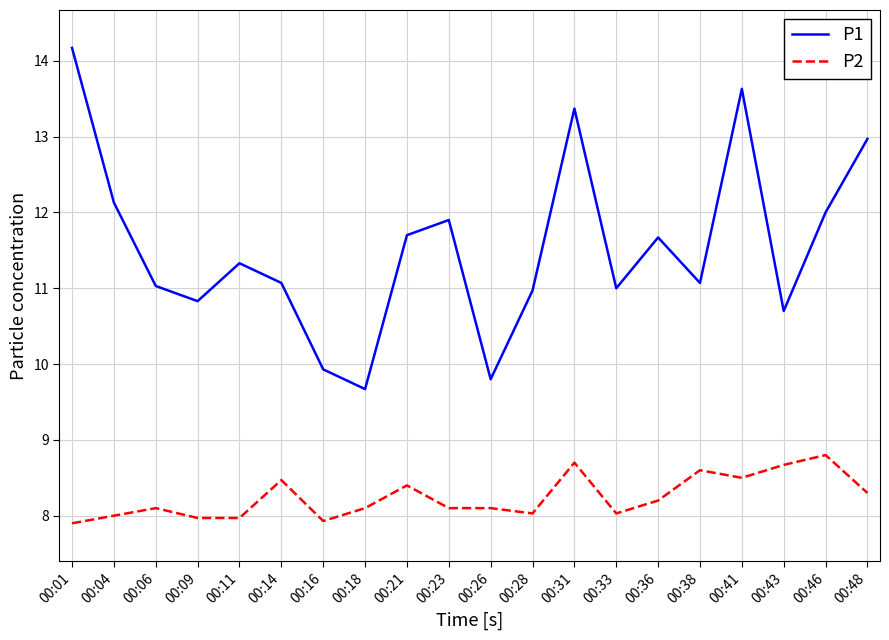

What is the smallest value displayed?

7.9